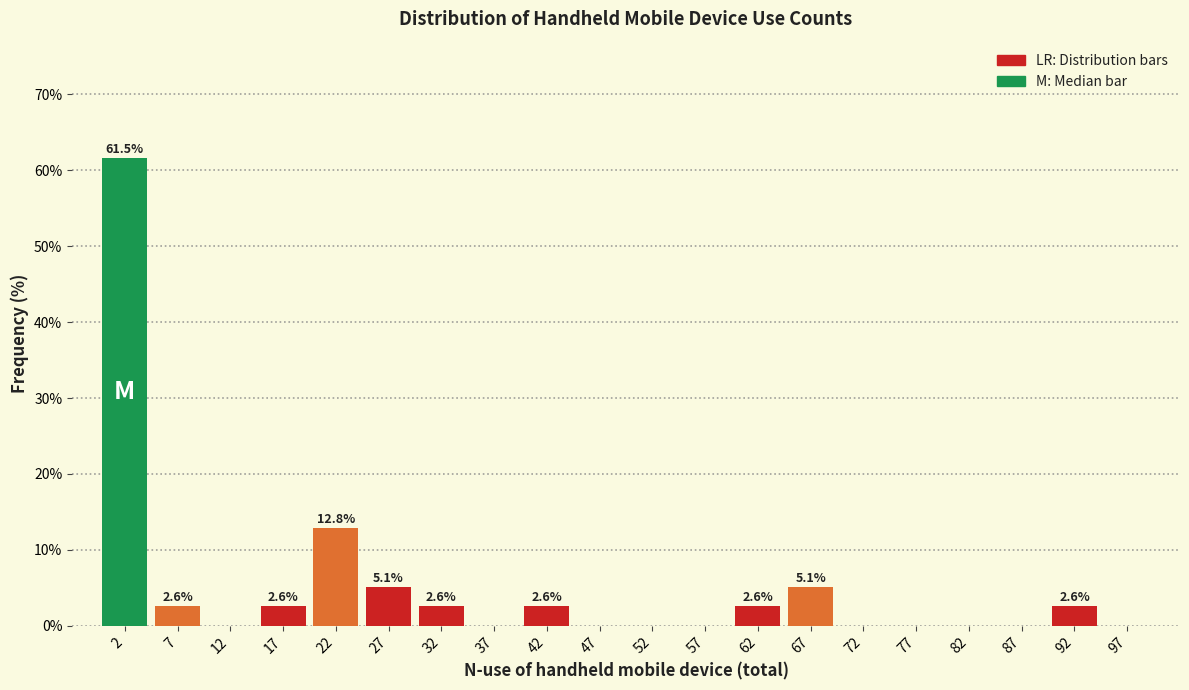

Which range on the x-axis has the tallest bar?

0 to 5